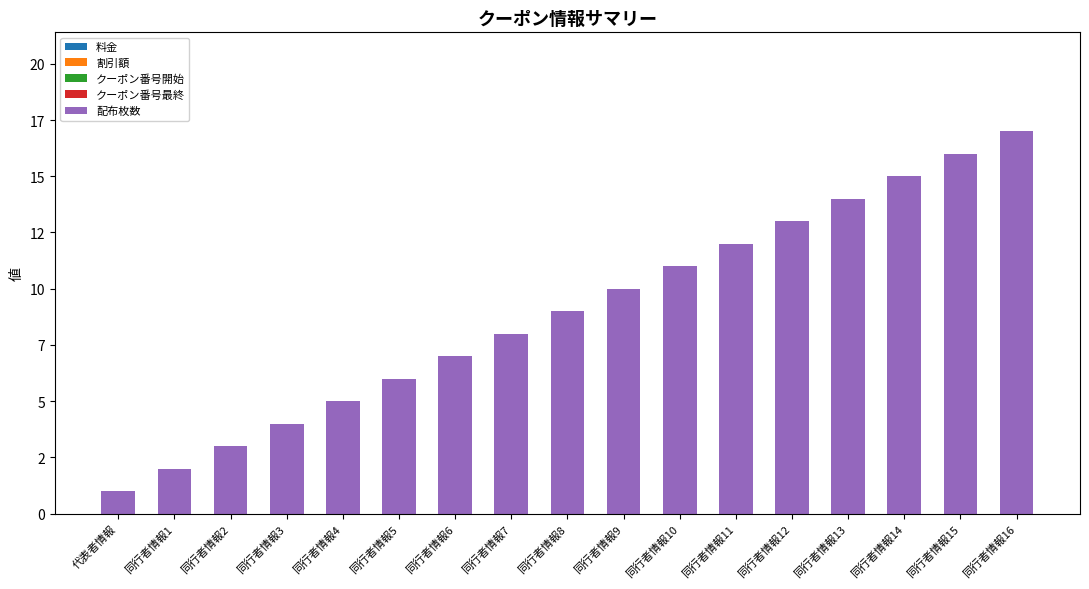

Are the bars horizontal?

No